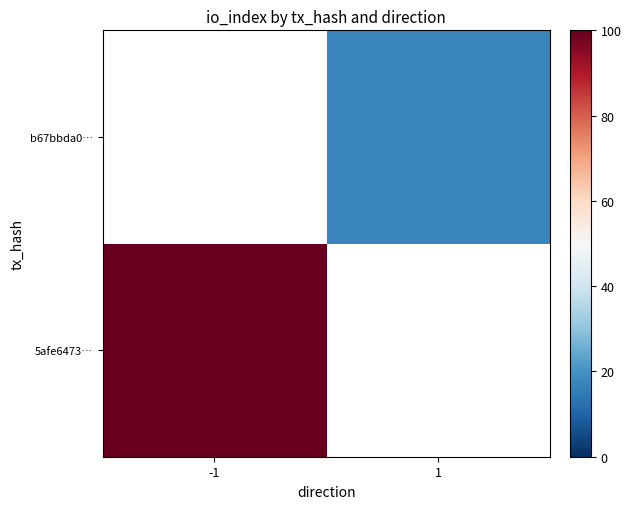

How many positive values does the b67bbda0… series have?

1